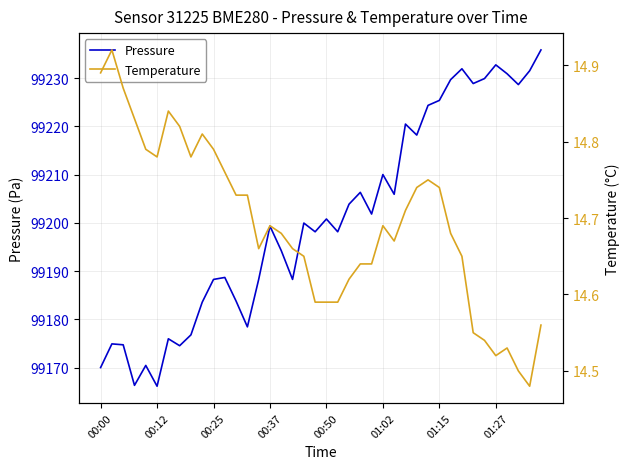

Between 28 and 31, which series saw the biggest shift?

Pressure